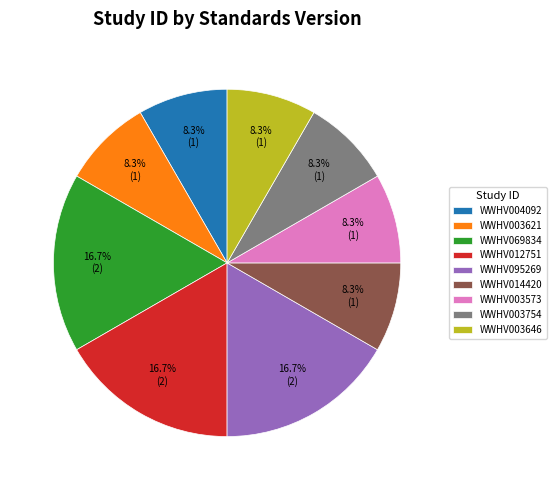

Does WWHV003646 represent more than half of the total?

No